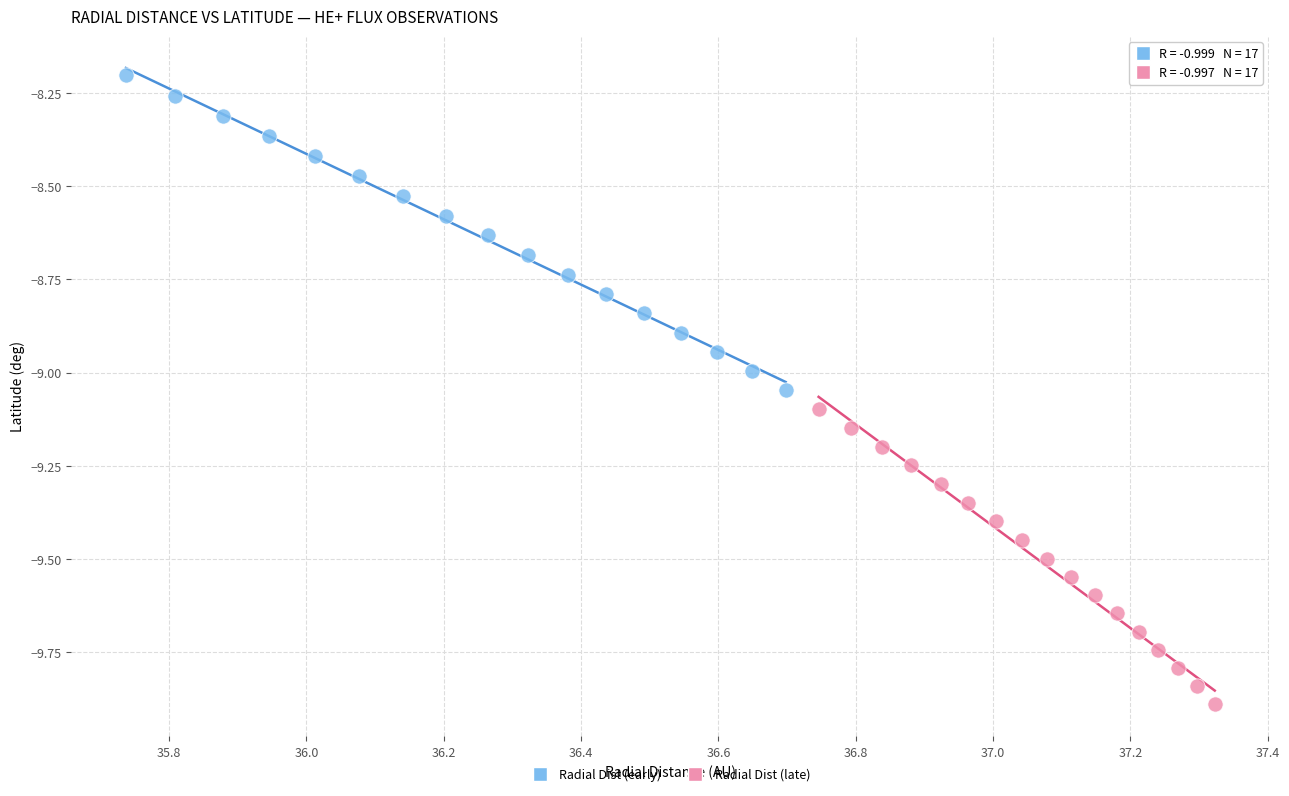

Which series contains the lowest Y value?

Radial Dist (late)